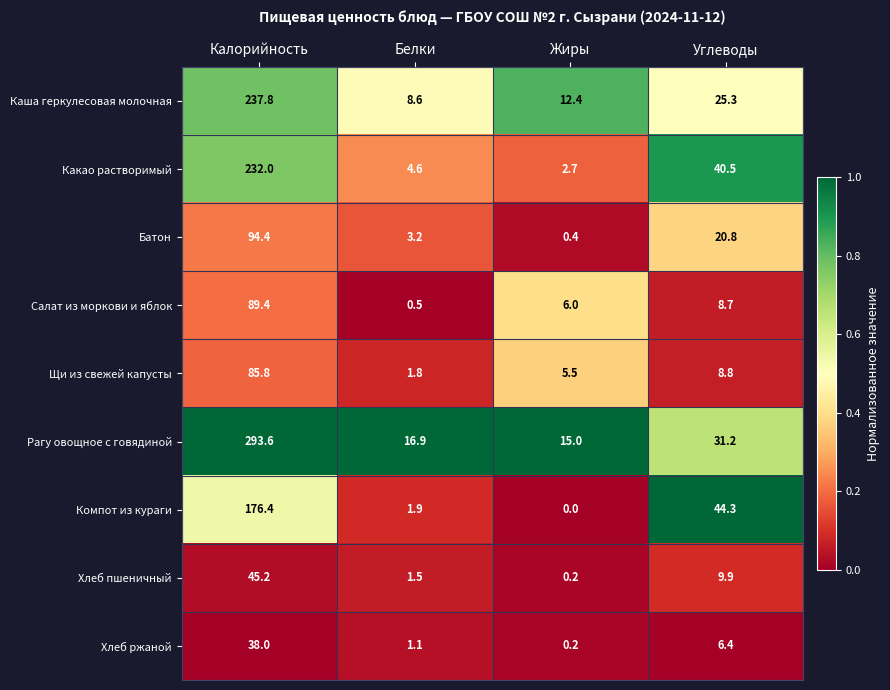

What is the difference between the maximum and minimum values in the Каша геркулесовая молочная series?

229.2